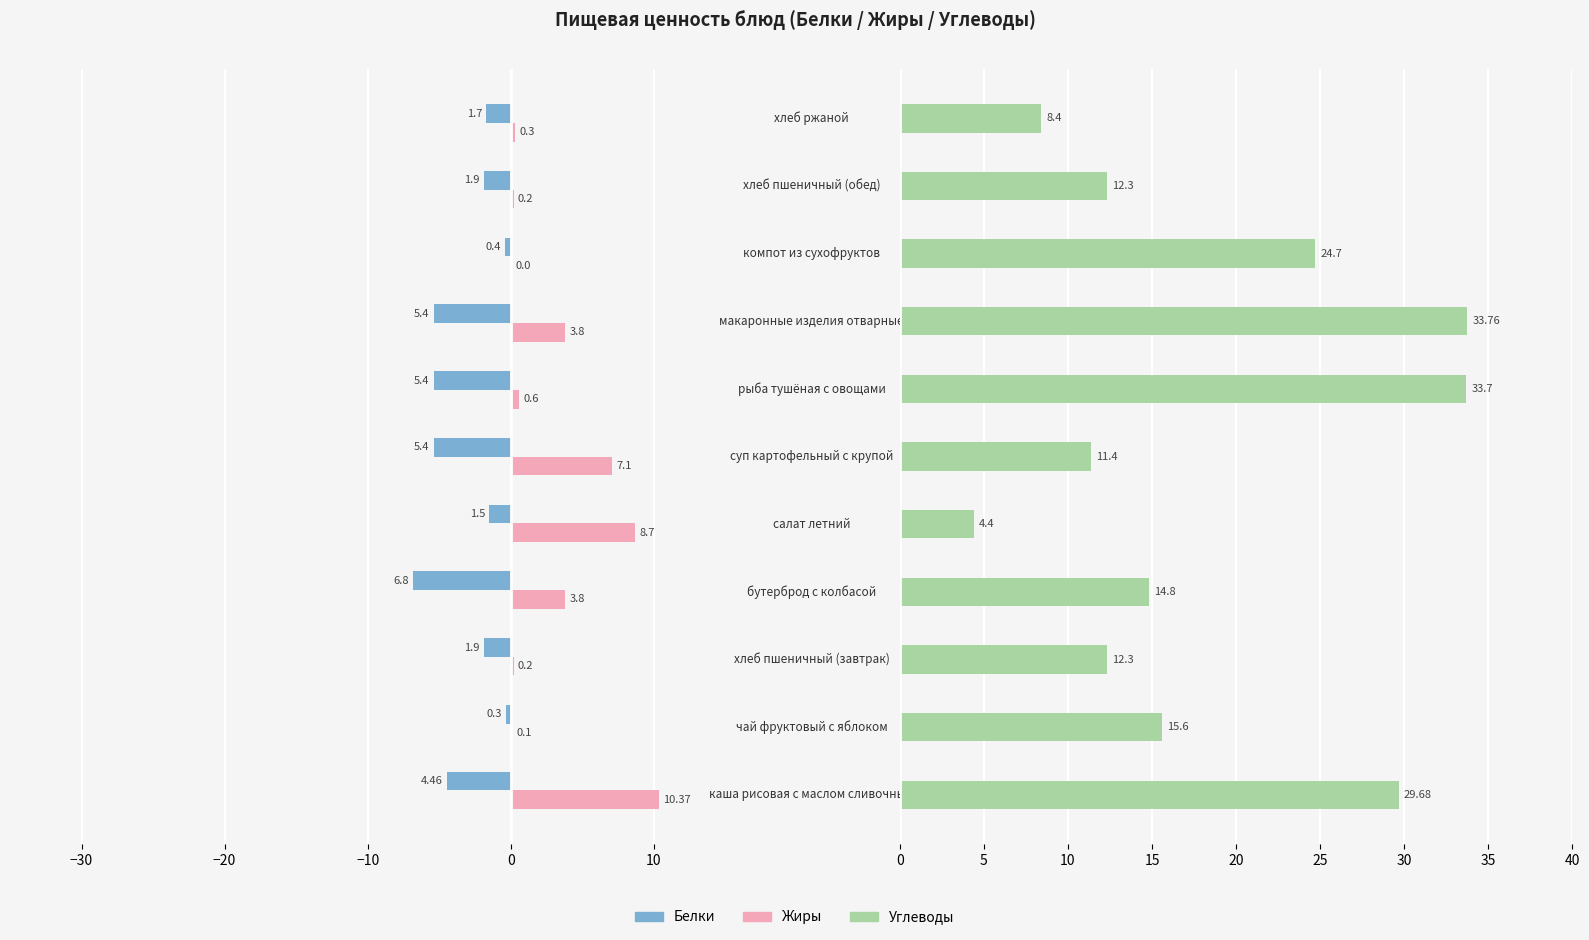

Is the value of Белки at −10 greater than the value of Жиры at −40?

No